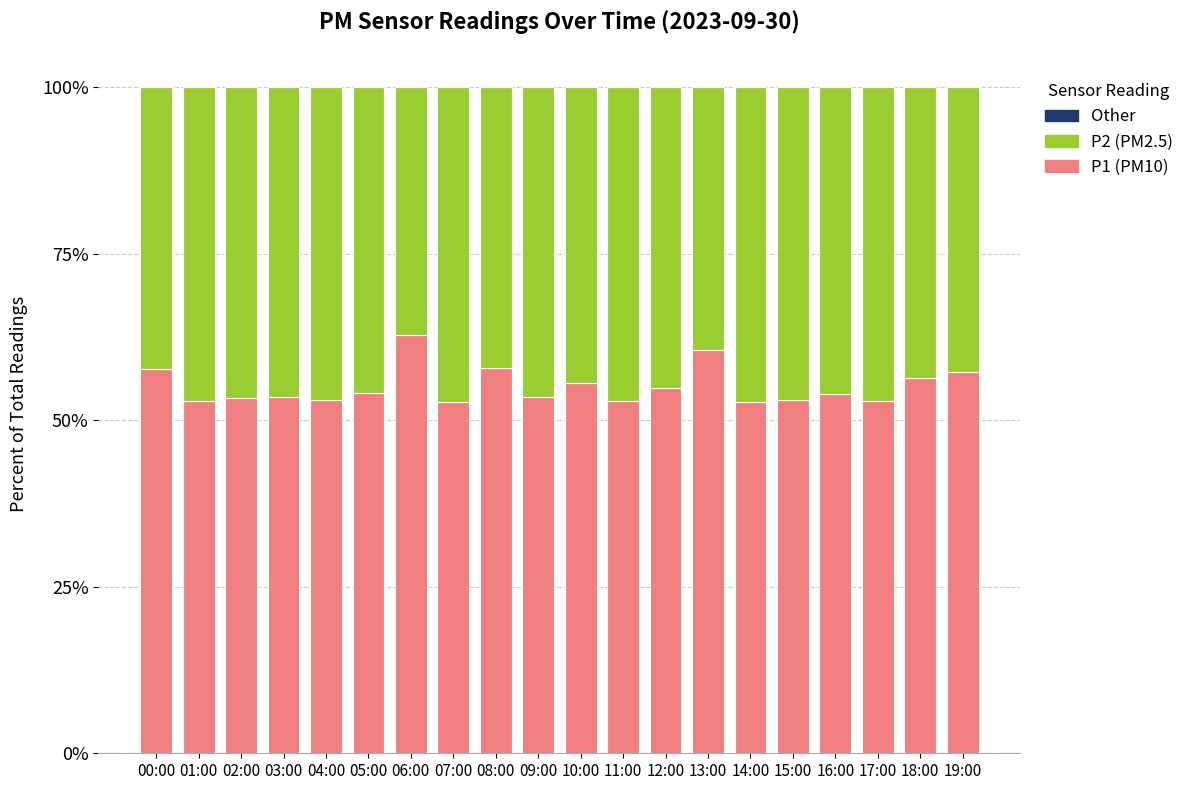

What is the sum of all P1 (PM10) values?

1101.3